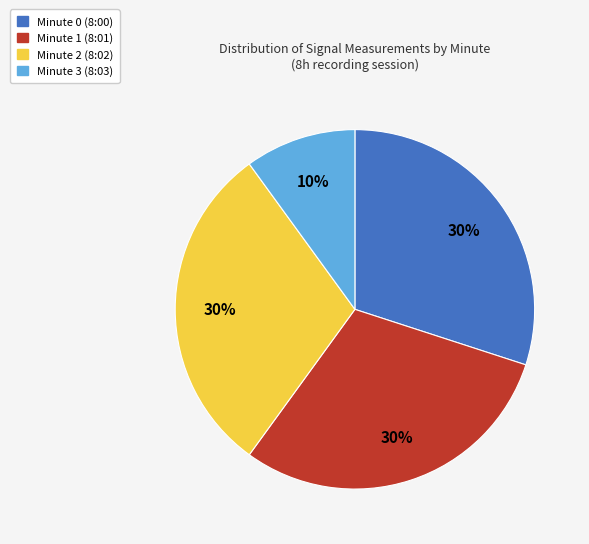

To the nearest percent, what is the difference between the largest and smallest slice percentages?

20%